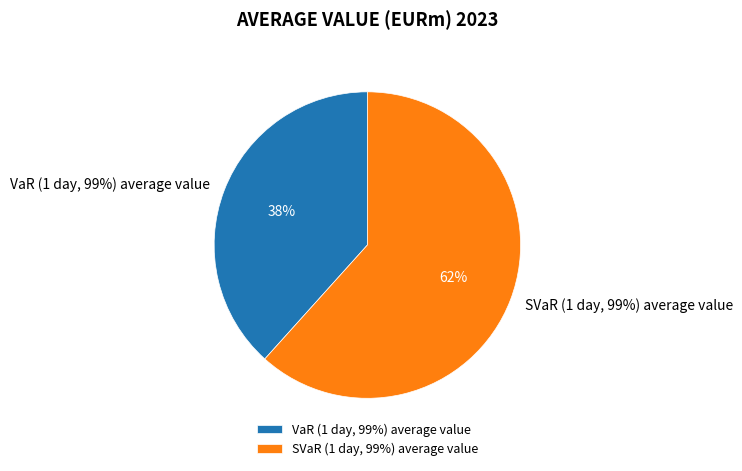

Count the number of slices in the pie.

2